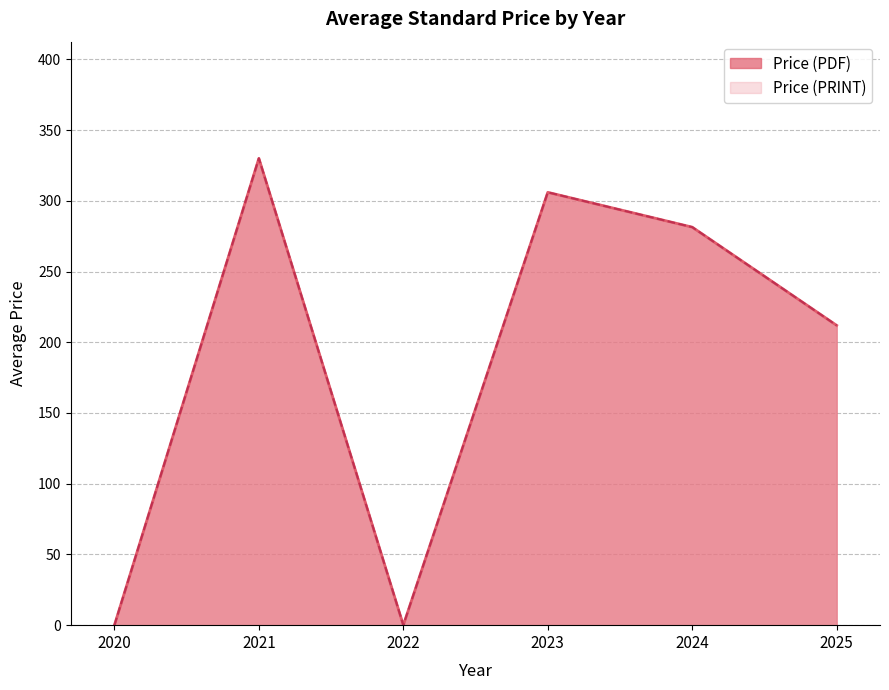

Does the chart have visible grid lines?

Yes